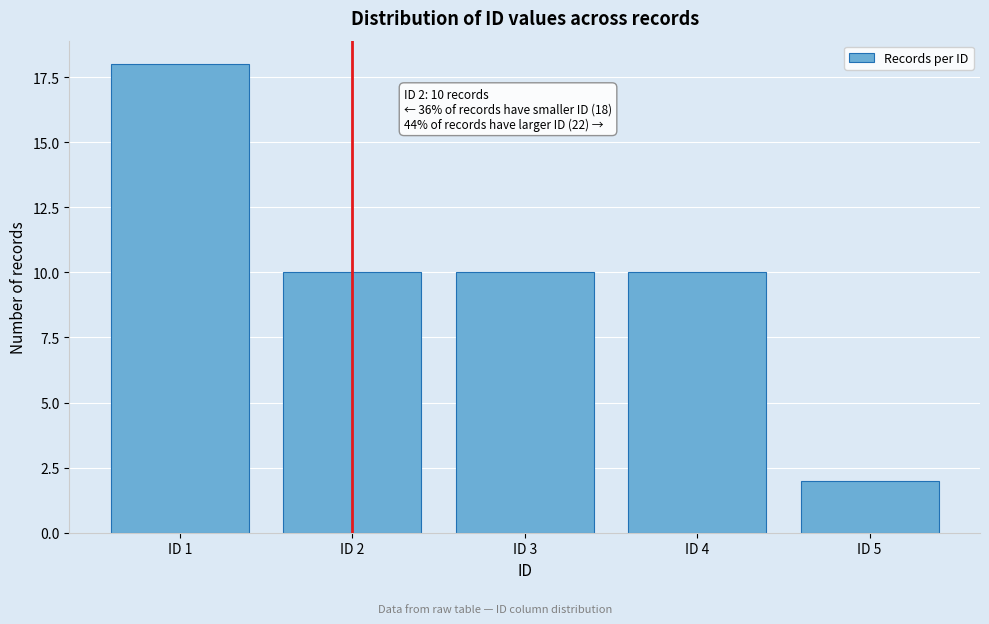

Reading right to left, extract all data points from this chart.

ID 5=2	ID 4=10	ID 3=10	ID 2=10	ID 1=18